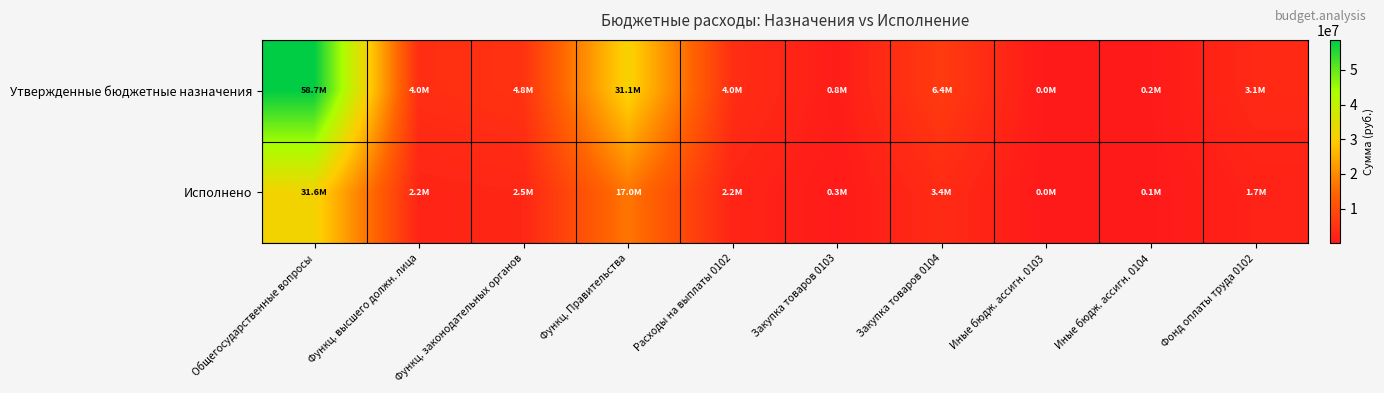

What is the difference between the highest and lowest values at Закупка товаров 0104?

3057417.5